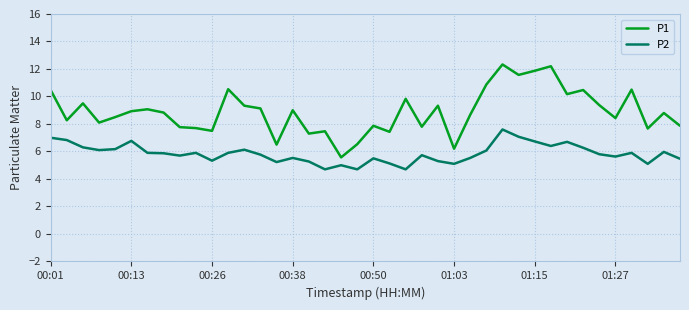

In P1, how many points are higher than both neighbors (excluding endpoints)?

13